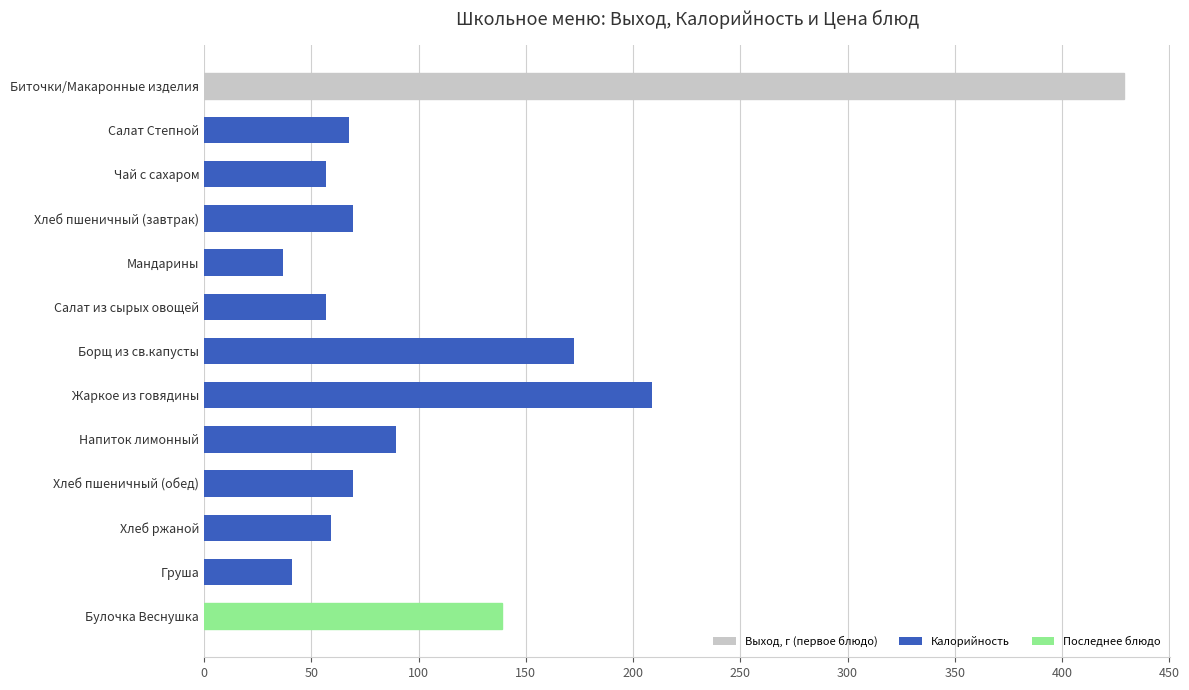

True or false: the data shows 104.2 at Хлеб ржаной.

False